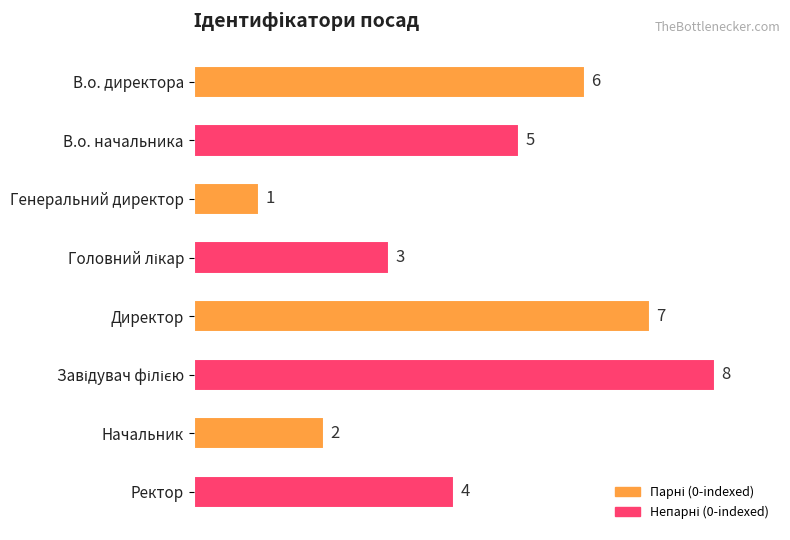

Which label corresponds to the smallest value in the chart?

Генеральний директор